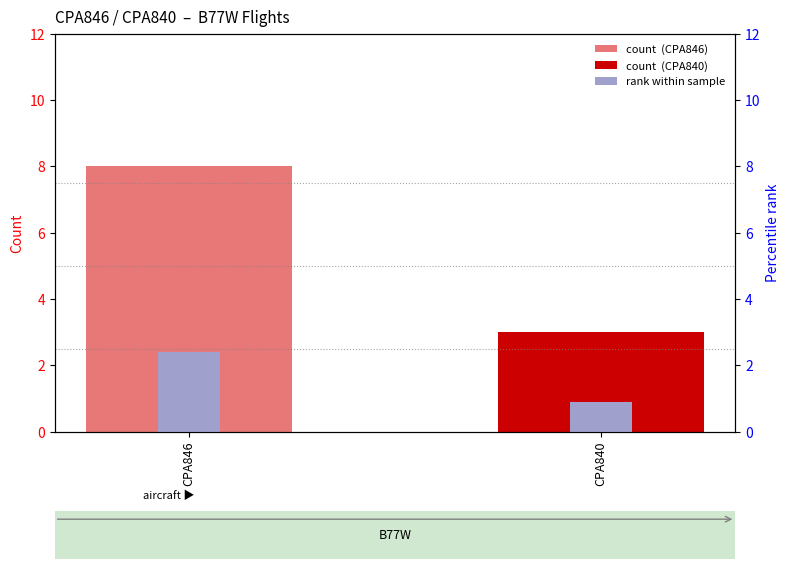

The CPA846 series shows 5.0 at CPA840. True or false?

False